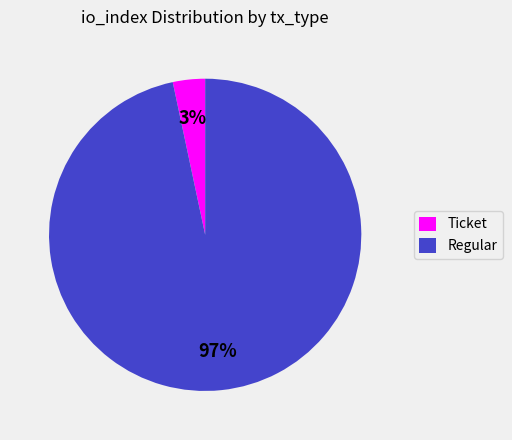

The Ticket slice represents 13% of the pie. True or false?

False